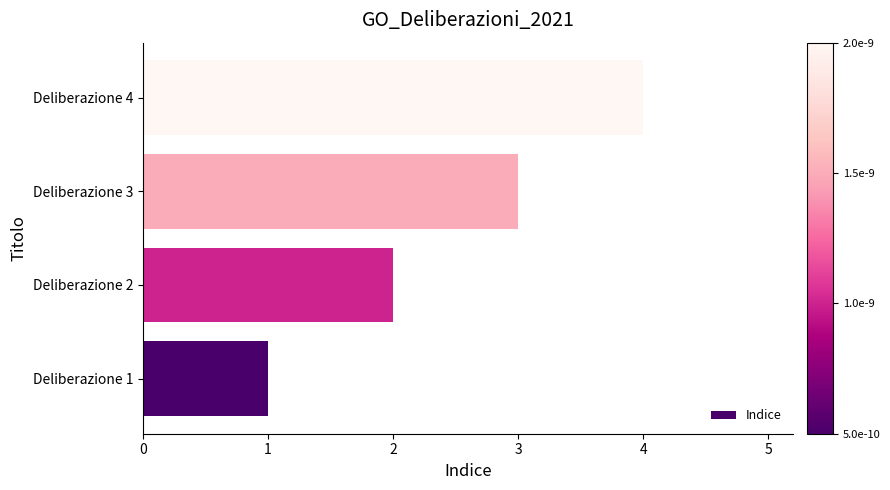

What is the ratio of the value at Deliberazione 3 to the value at Deliberazione 1?

3.0